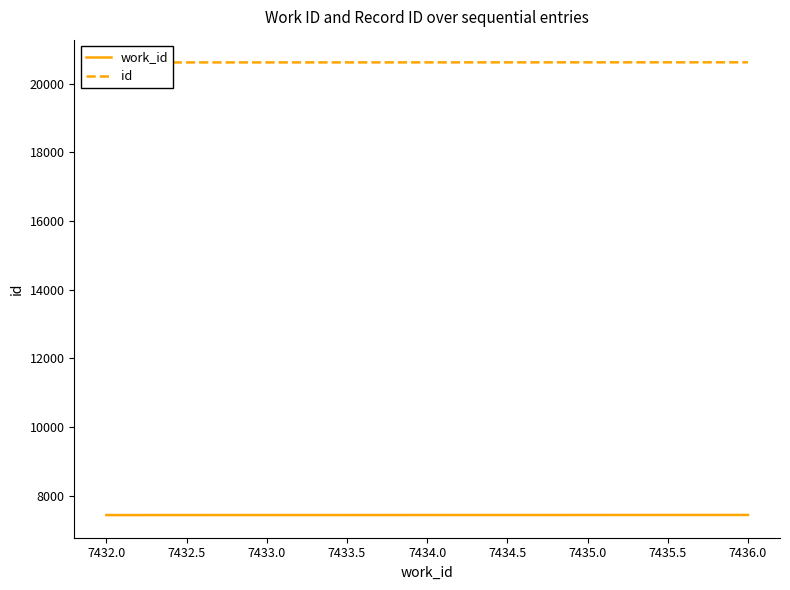

What is the highest value of the work_id series?

7436